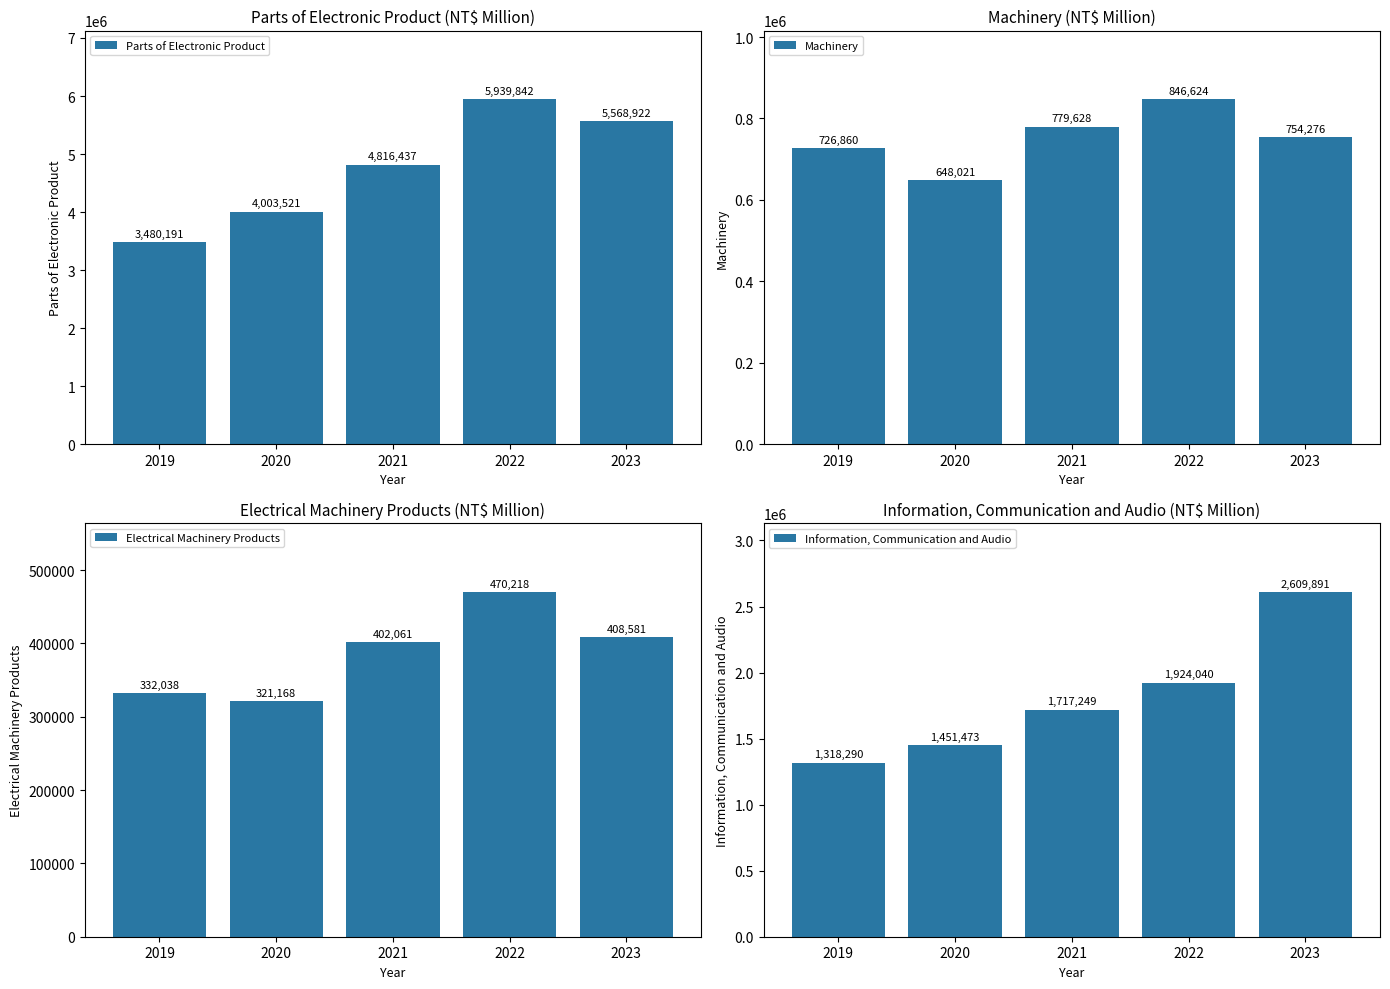

The Electrical Machinery Products series shows 148141 at 2020. True or false?

False